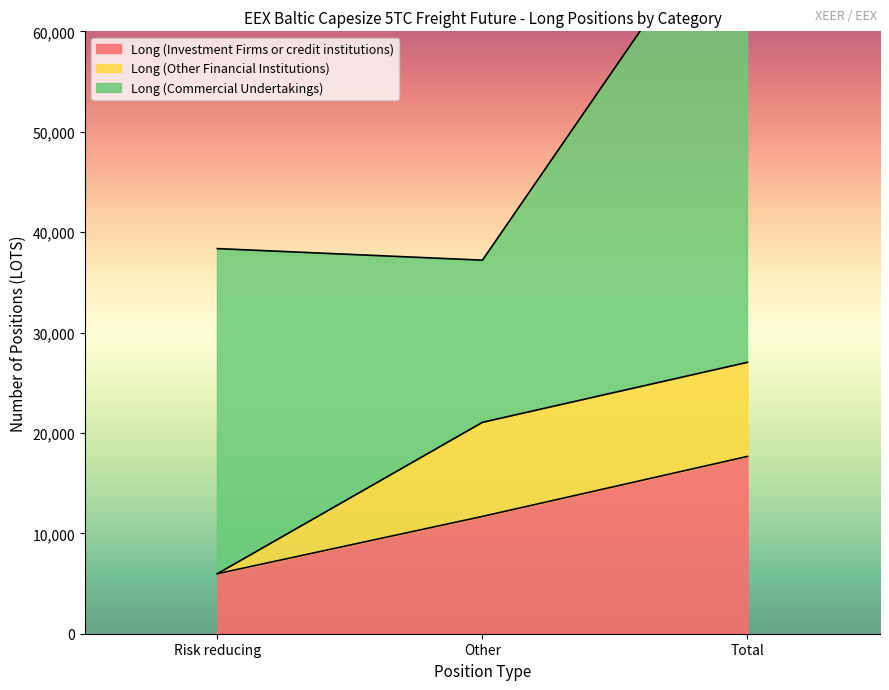

How many lines are shown in the chart?

3